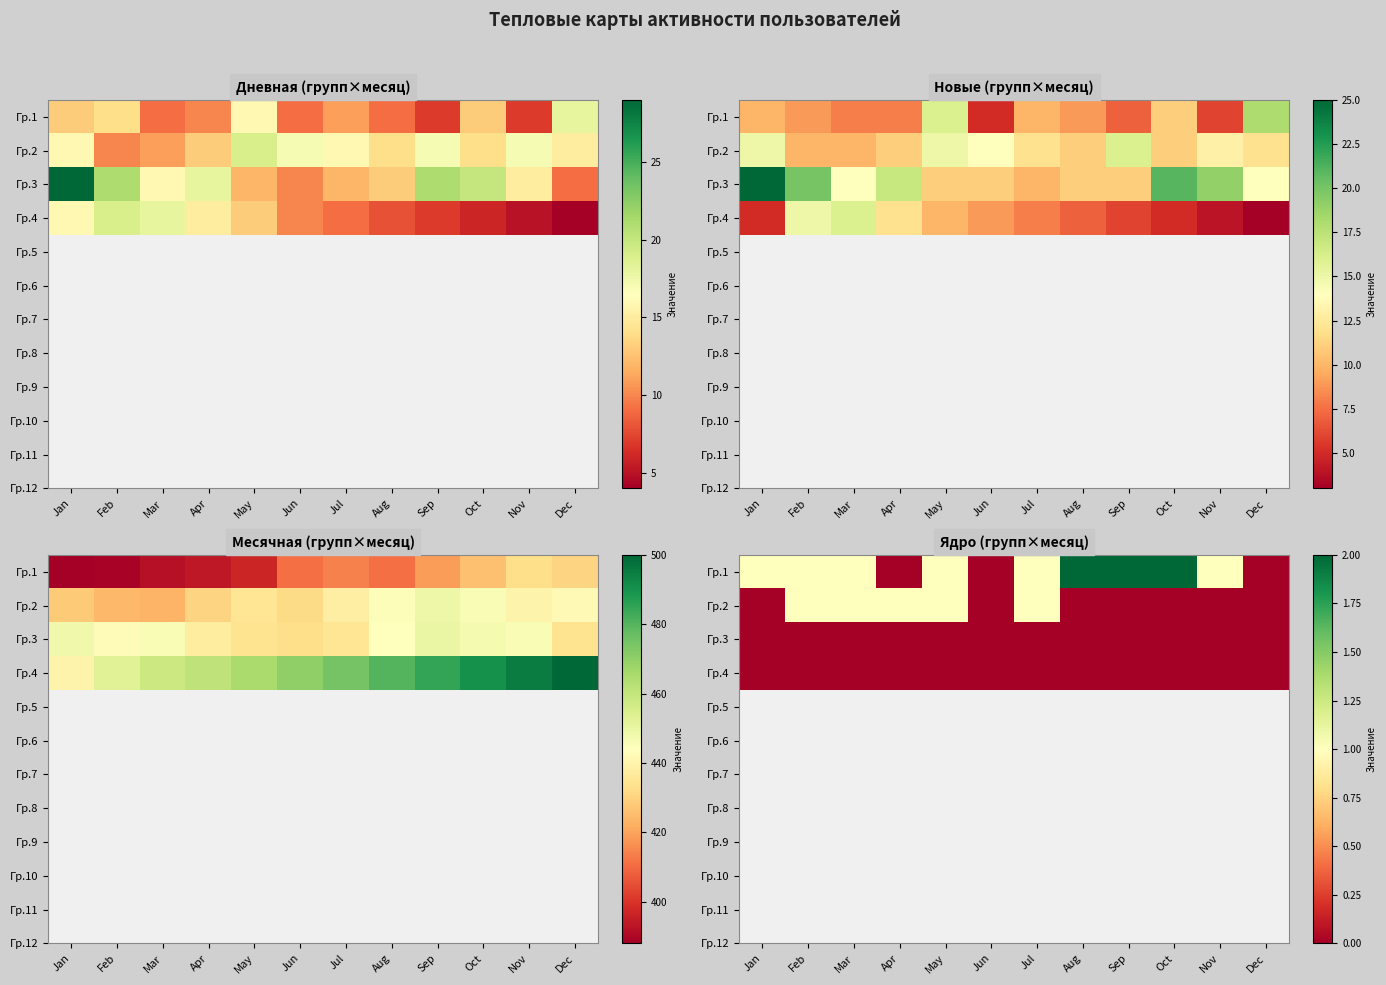

At which label is Гр.2 closest to 0?

Jan